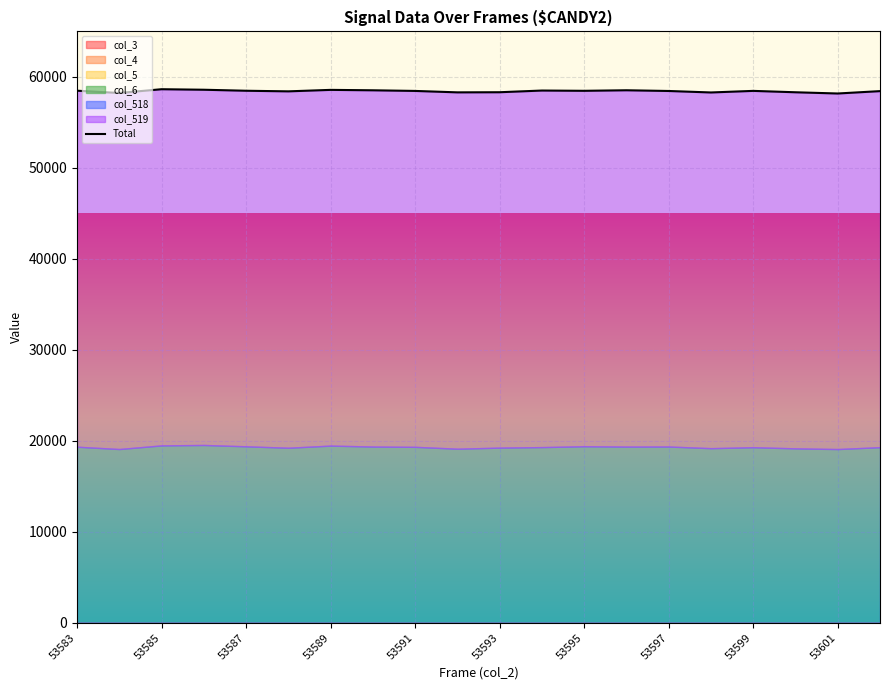

What is the difference between the second highest and second lowest values?

358